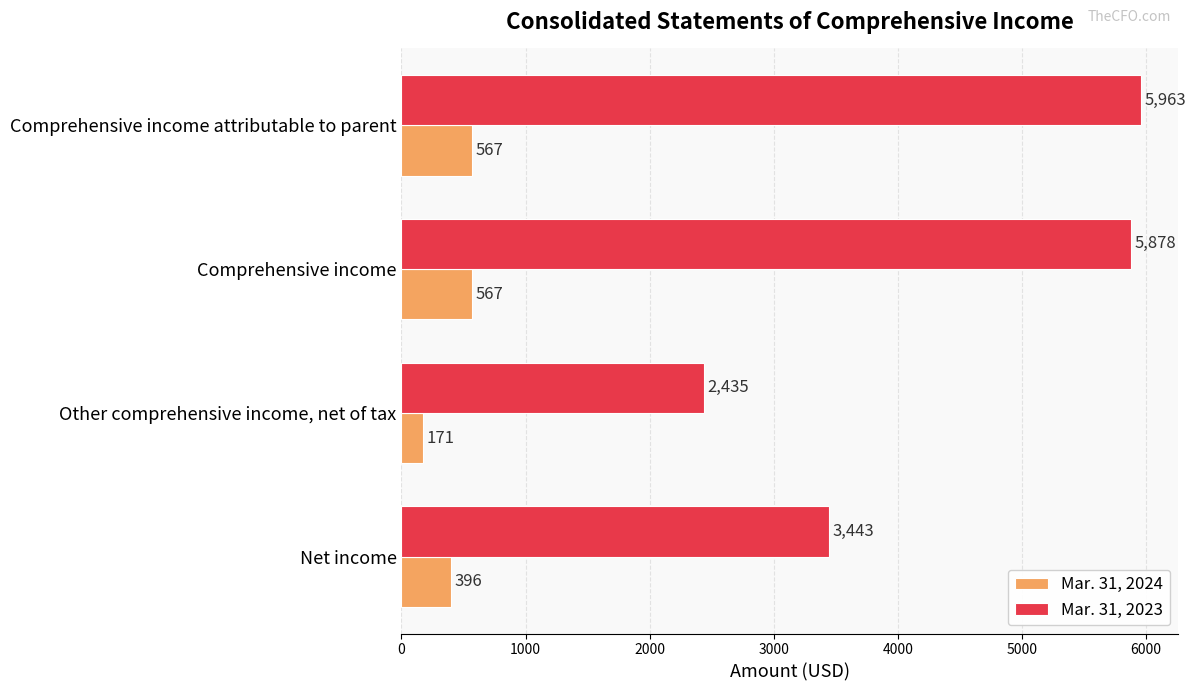

What is the average value of the Mar. 31, 2024 series?

425